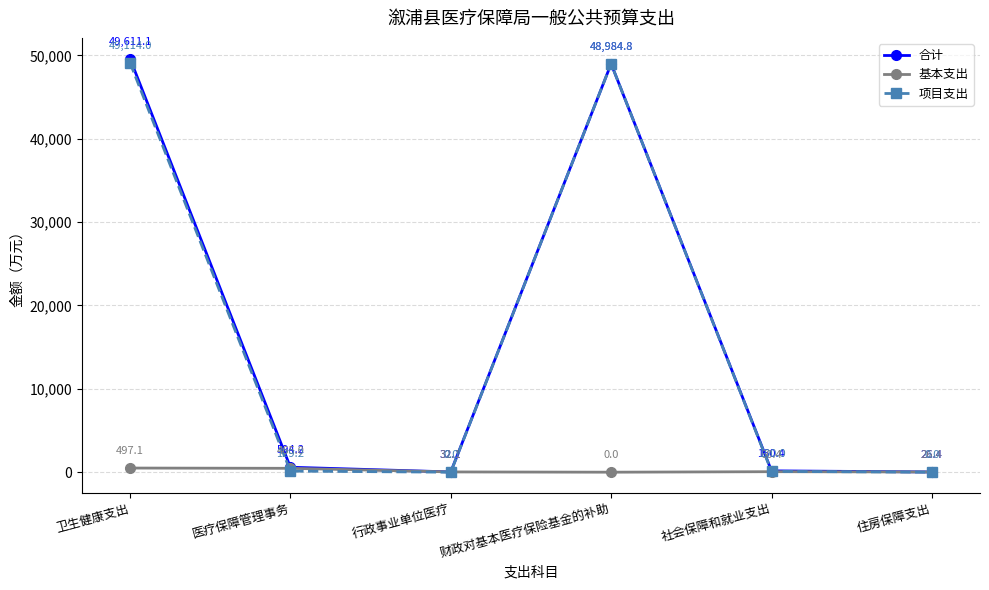

What is the value of the 项目支出 point at the 1st from the left?

49114.0